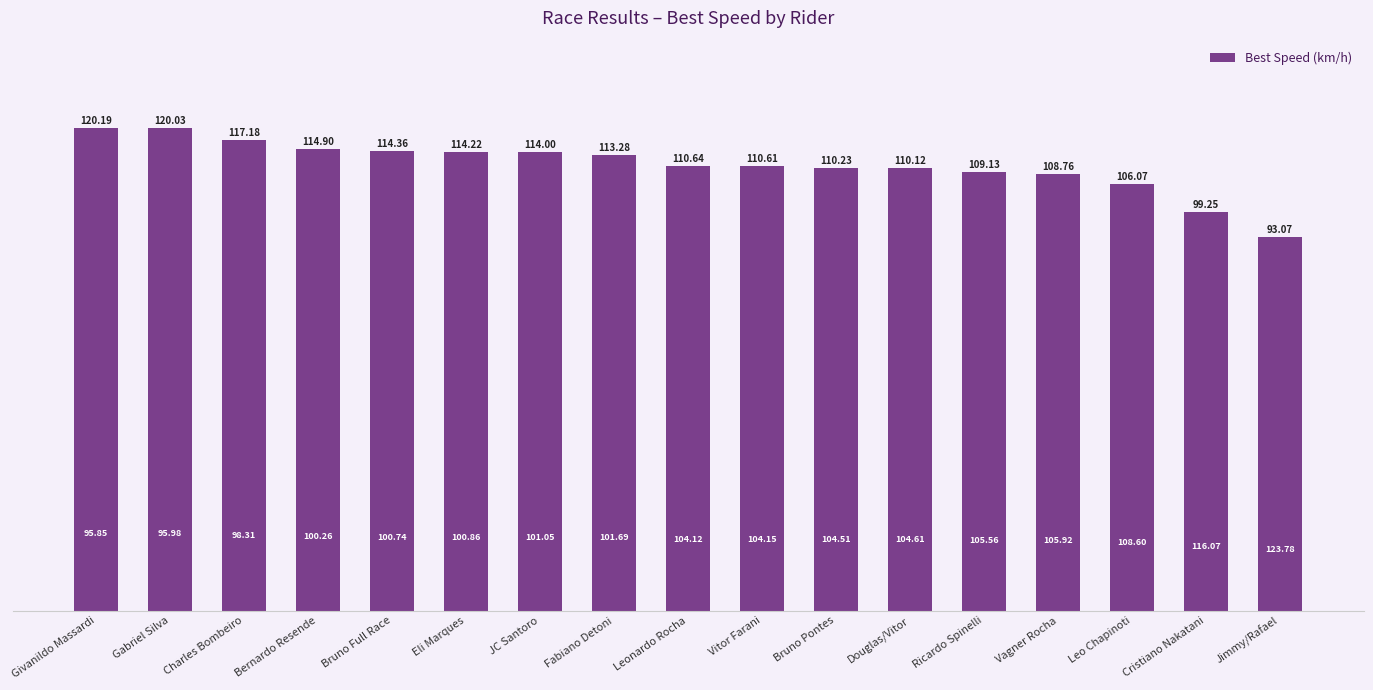

How many bars are there in total?

17